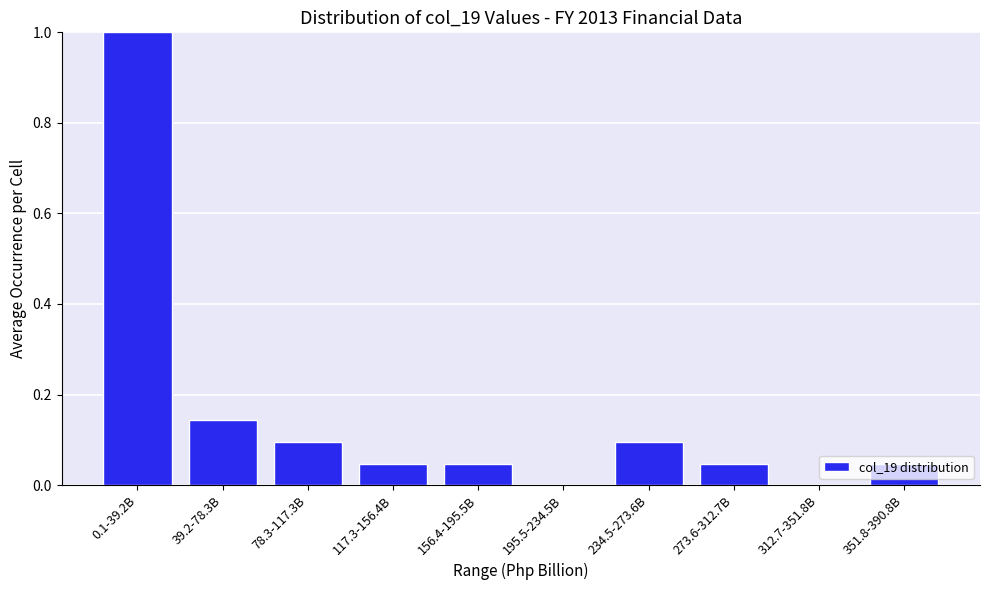

Is it true that the value at 0.1-39.2B is 0.5?

False